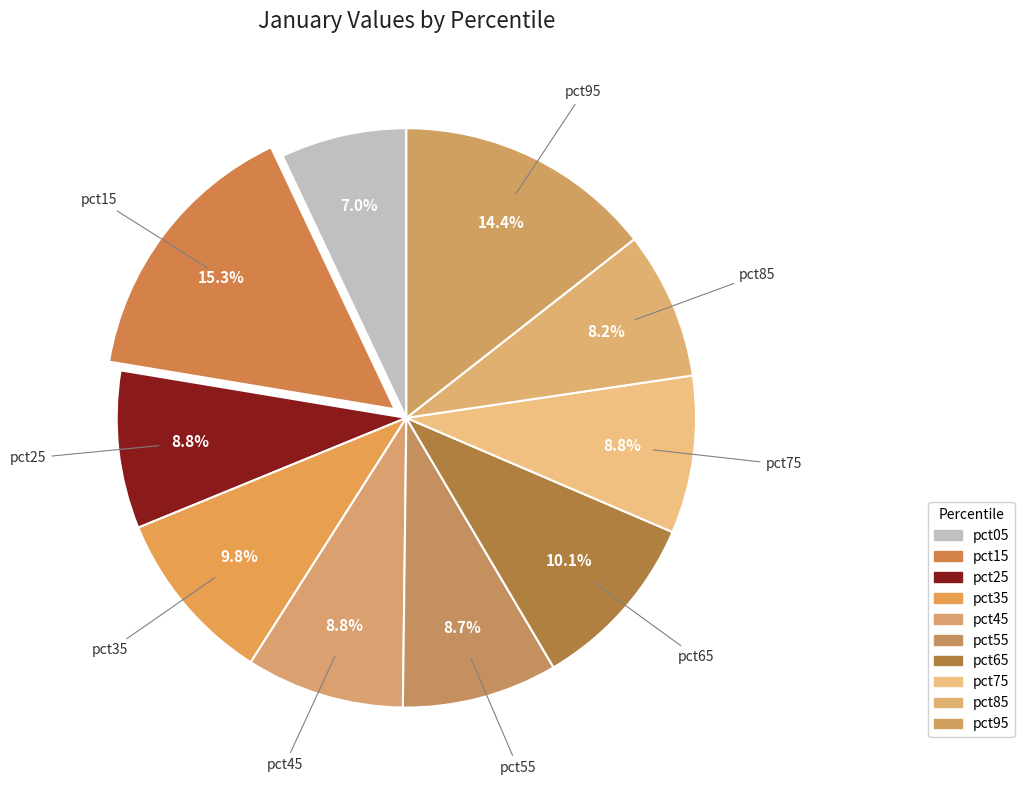

The pct05 slice represents 7% of the pie. True or false?

True